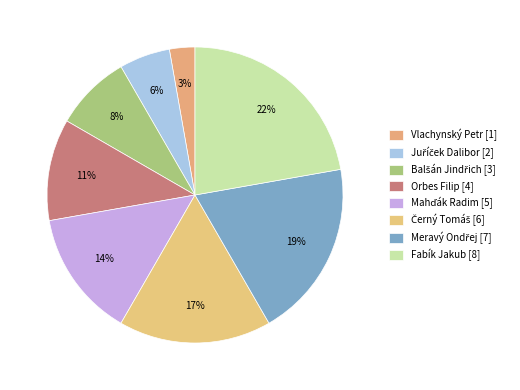

What is the change in value from Meravý Ondřej to Fabík Jakub?

+1